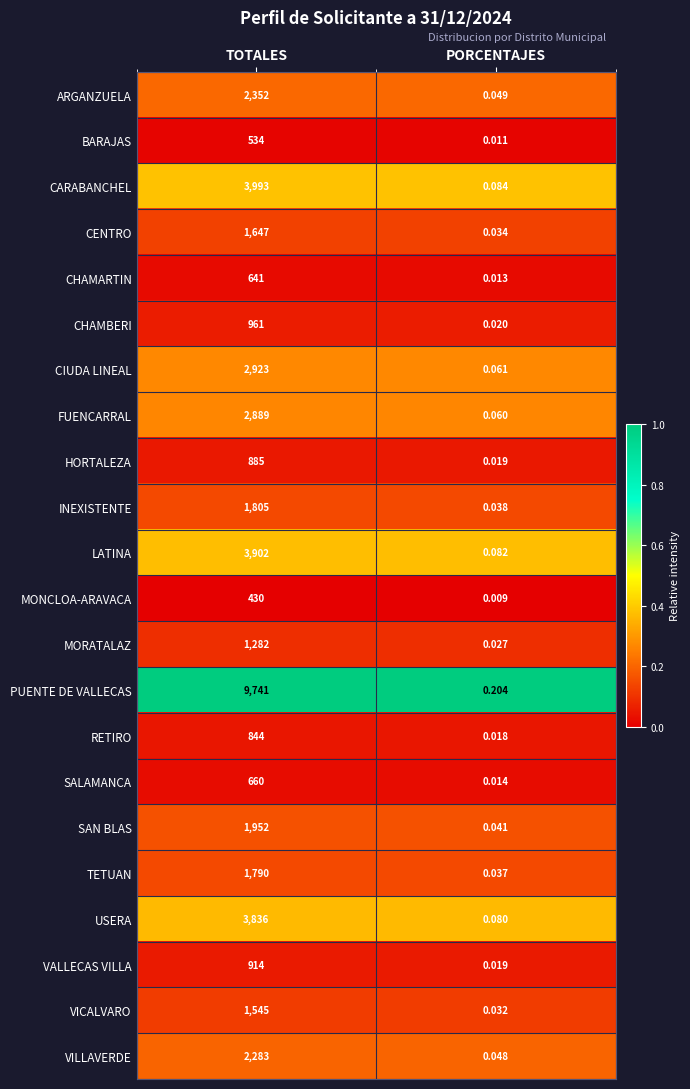

Which category has the highest value across all series?

TOTALES